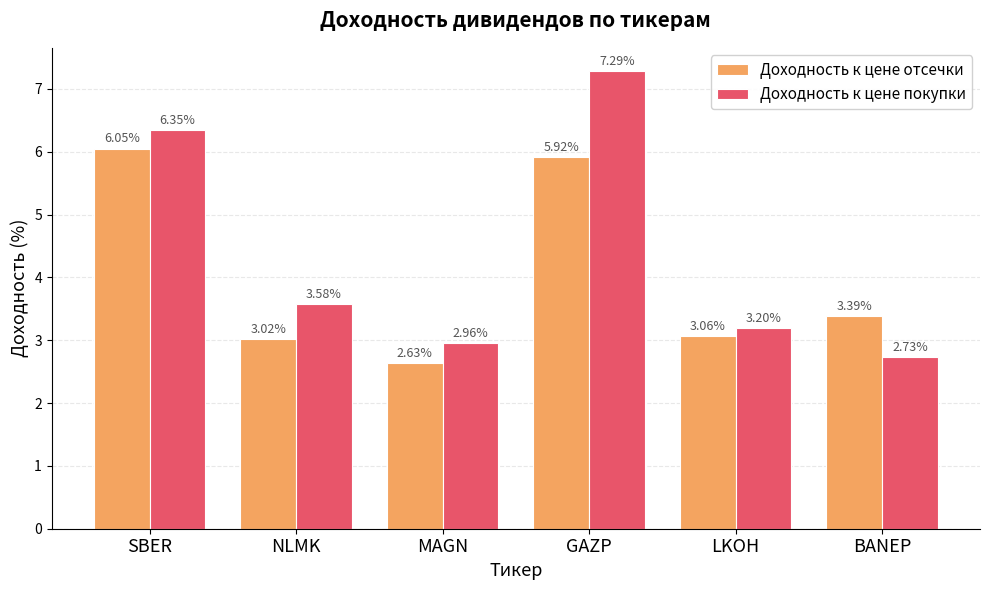

At which label does Доходность к цене отсечки reach its peak?

SBER